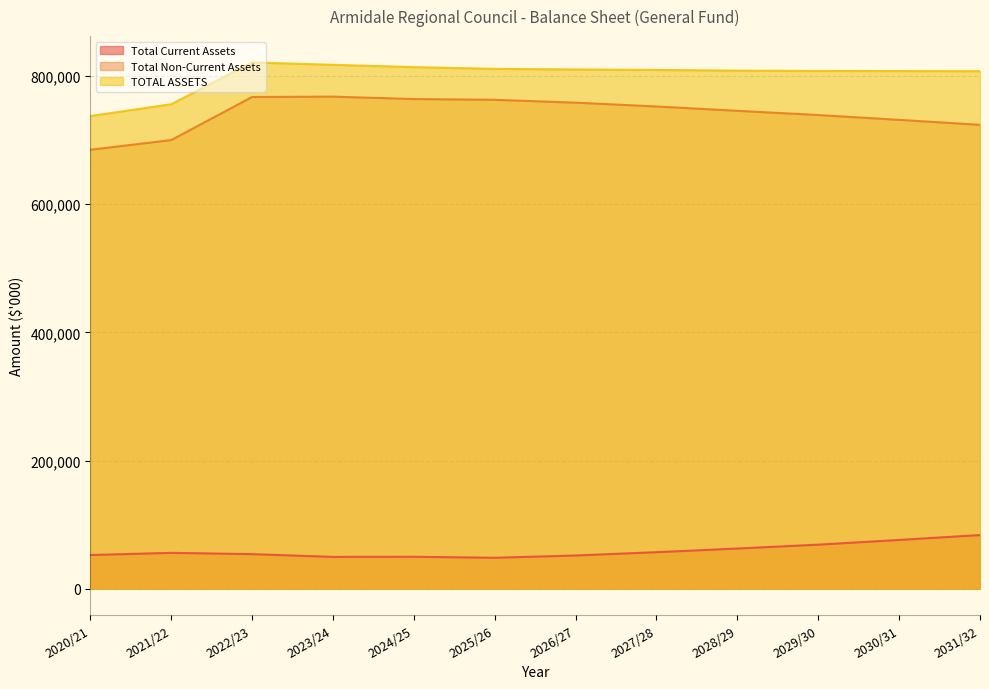

True or false: TOTAL ASSETS and Total Current Assets intersect in this chart.

False